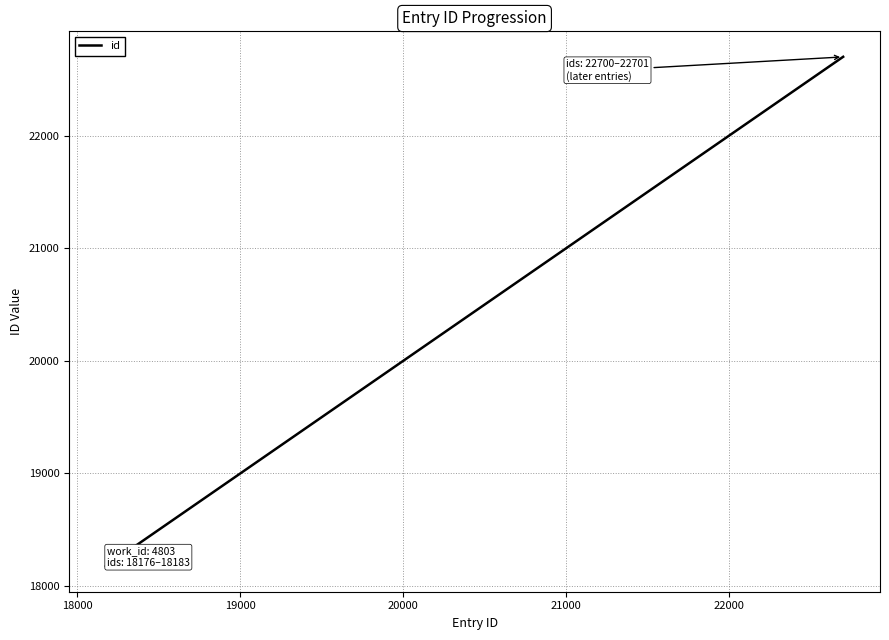

What is the difference between the maximum and minimum values?

4525